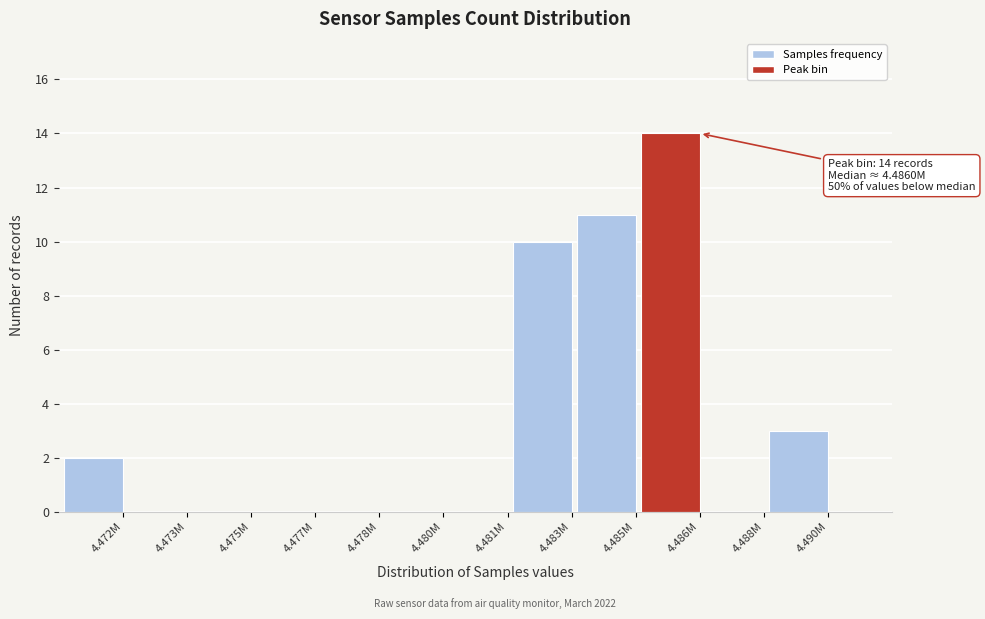

Reading right to left, transcribe all the data shown in this chart.

4.490M=3	4.488M=0	4.486M=14	4.485M=11	4.483M=10	4.481M=0	4.480M=0	4.478M=0	4.477M=0	4.475M=0	4.473M=0	4.472M=2